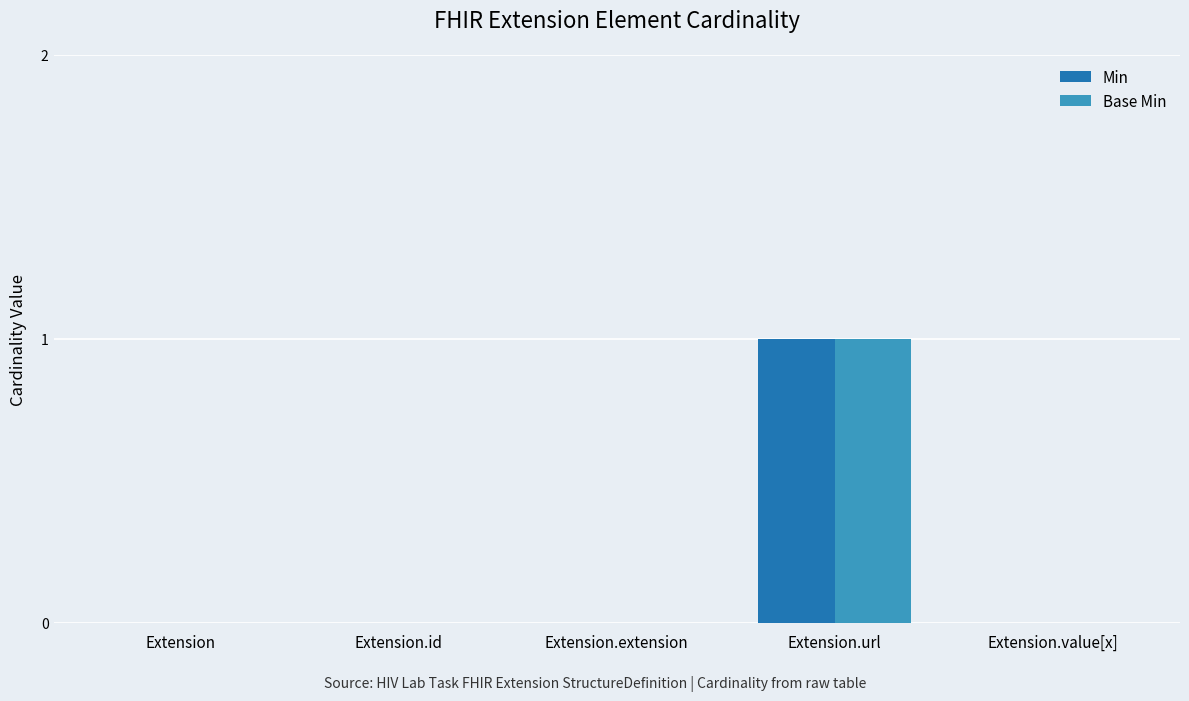

Does the chart contain stacked bars?

No